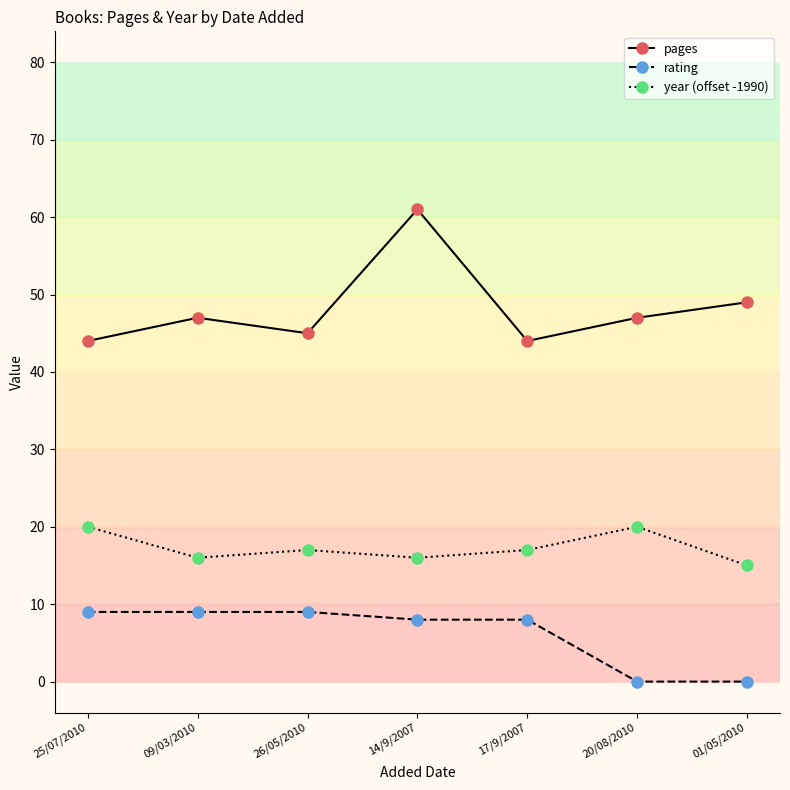

At how many categories does at least one series exceed 46?

4